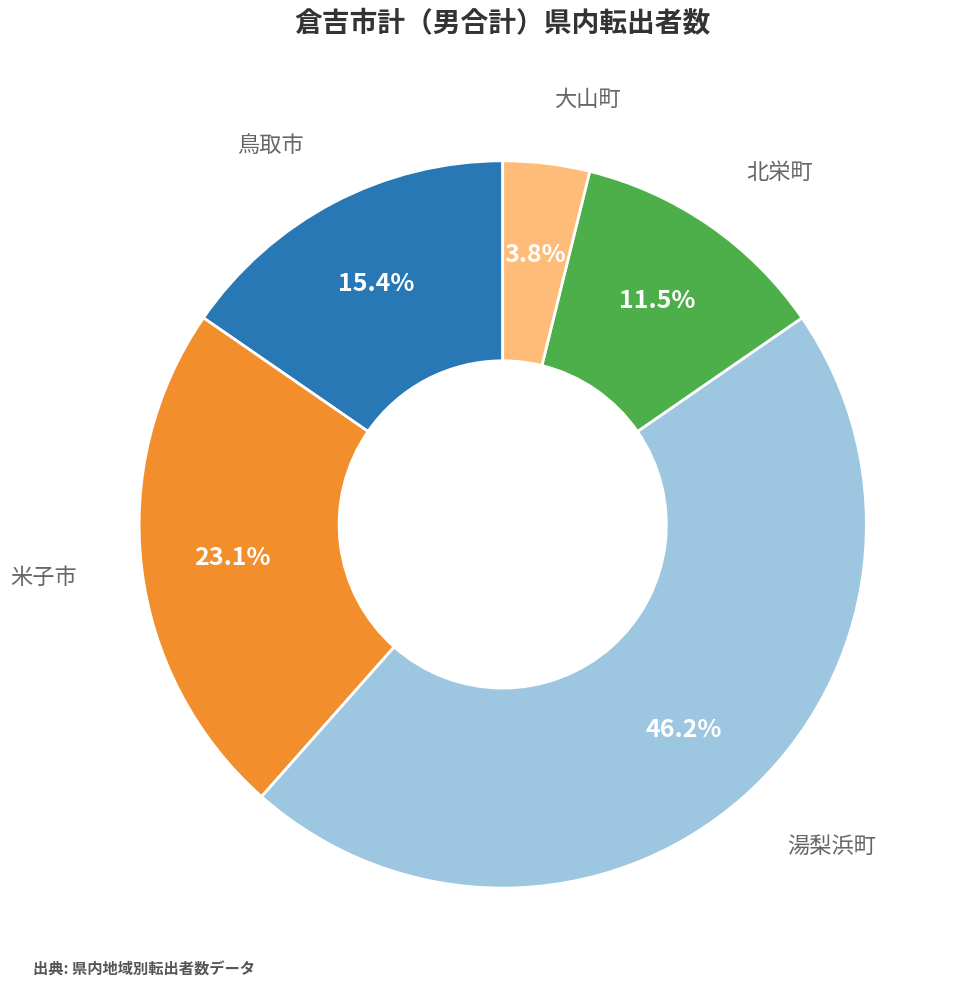

How many segments does this pie chart have?

5